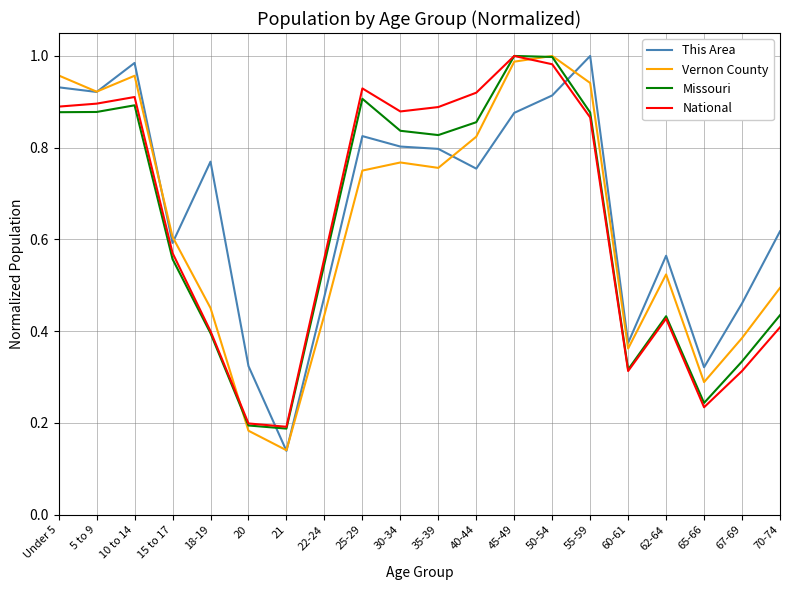

Is the value of This Area at 35-39 greater than the value of National at 22-24?

Yes